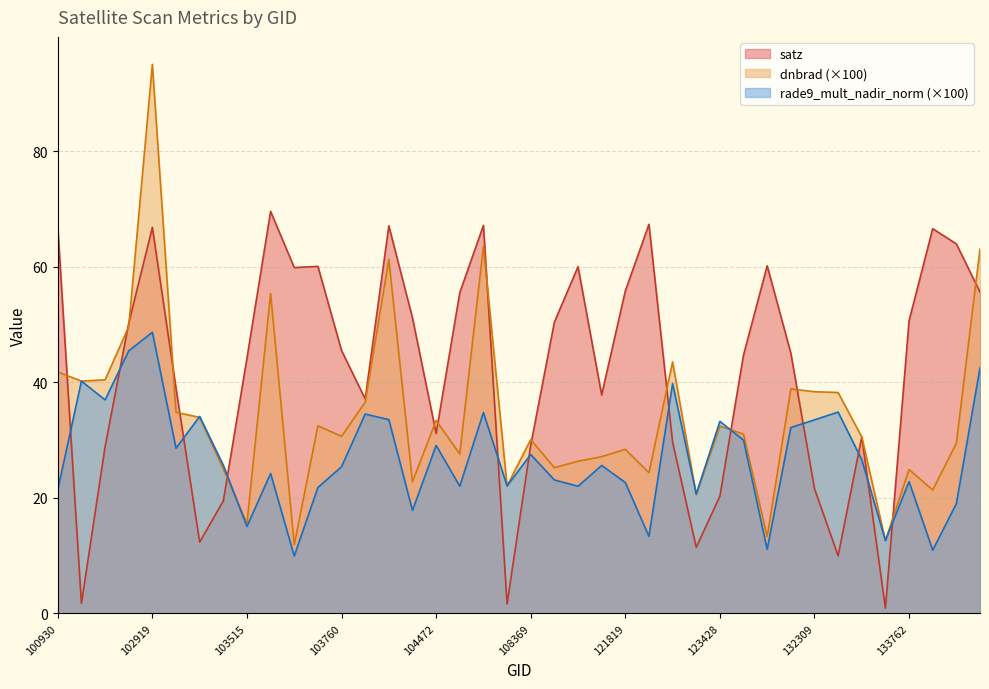

Rank the series by their maximum value, from lowest to highest.

rade9_mult_nadir_norm (×100), satz, dnbrad (×100)